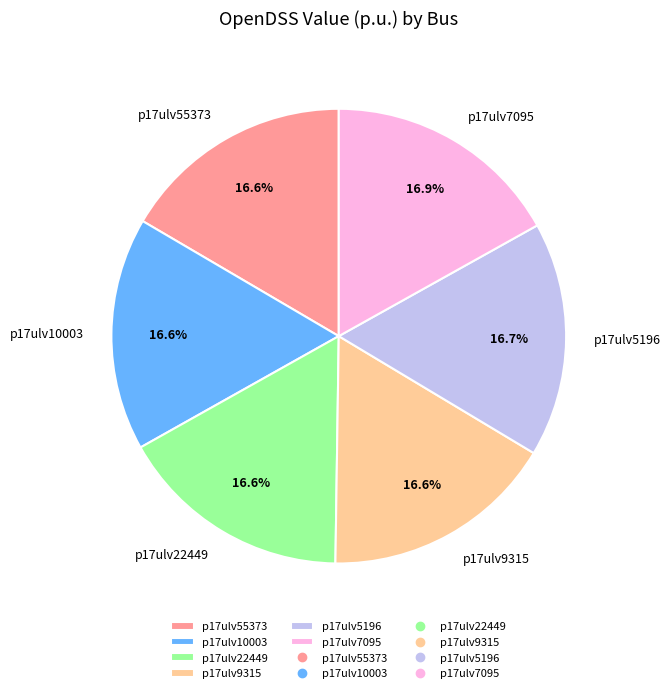

To the nearest percent, what percentage of the pie is p17ulv55373?

17%